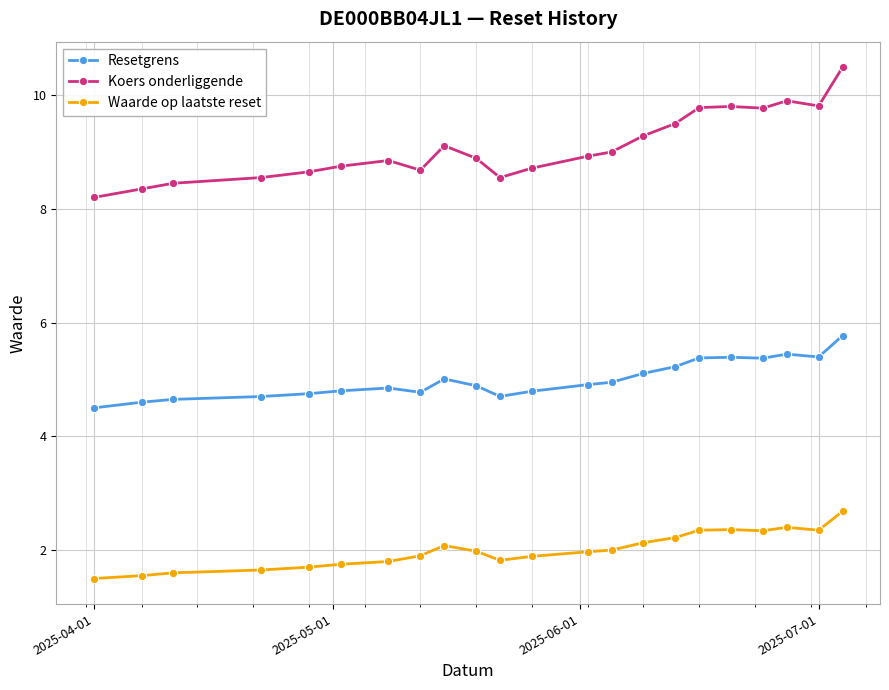

What is the value of the Koers onderliggende point at the 14th from the left?

9.0